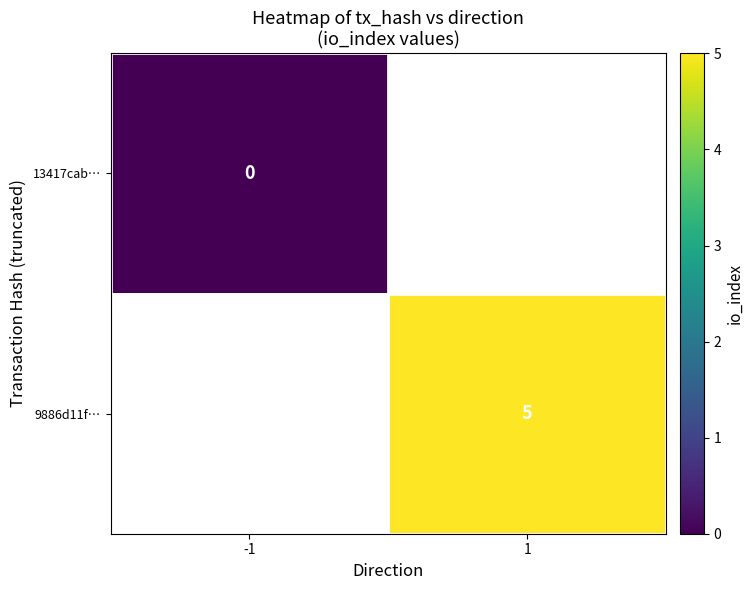

The 9886d11f… series shows 5 at 1. True or false?

True